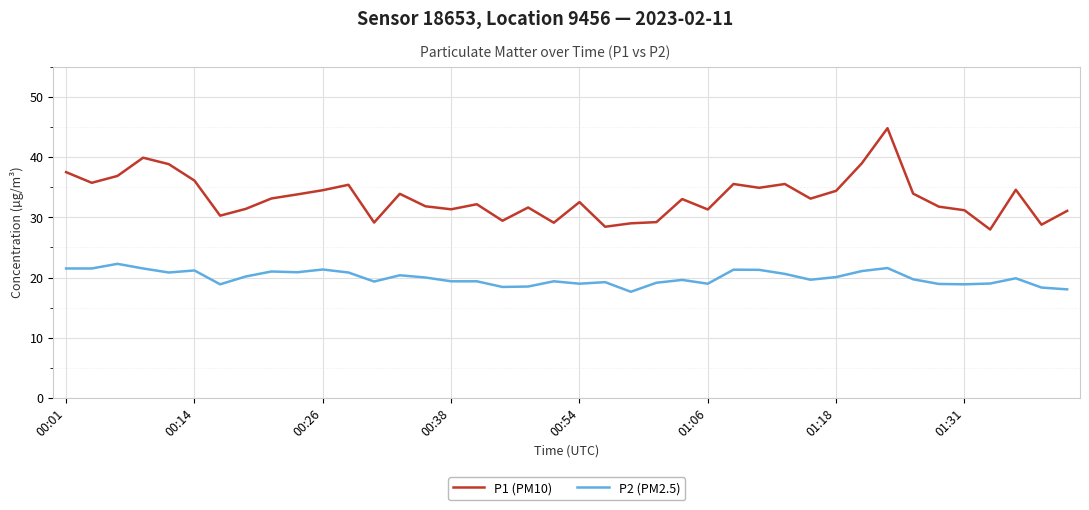

What is the maximum value for P1 (PM10)?

44.8